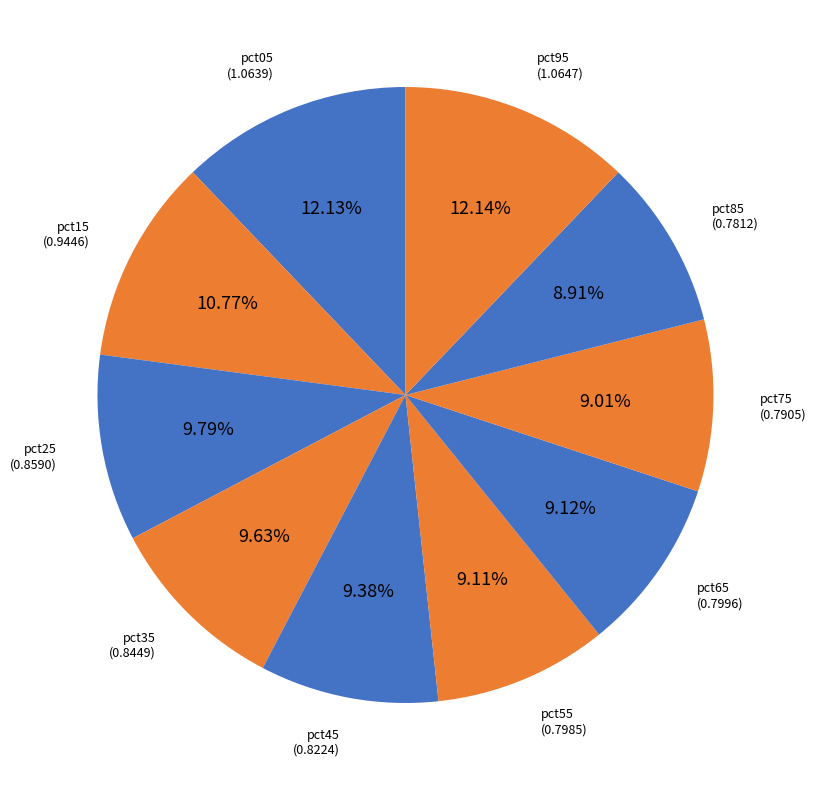

How many segments does this pie chart have?

10